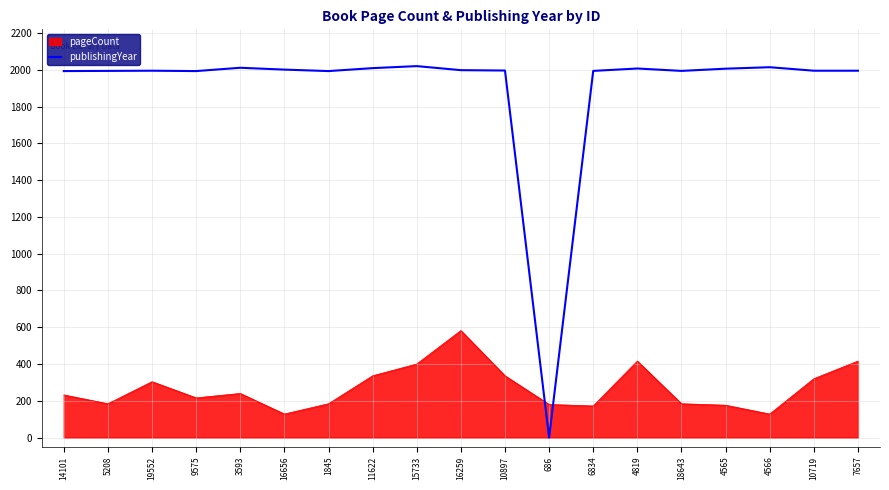

List the series in order of their overall mean, lowest first.

pageCount, publishingYear